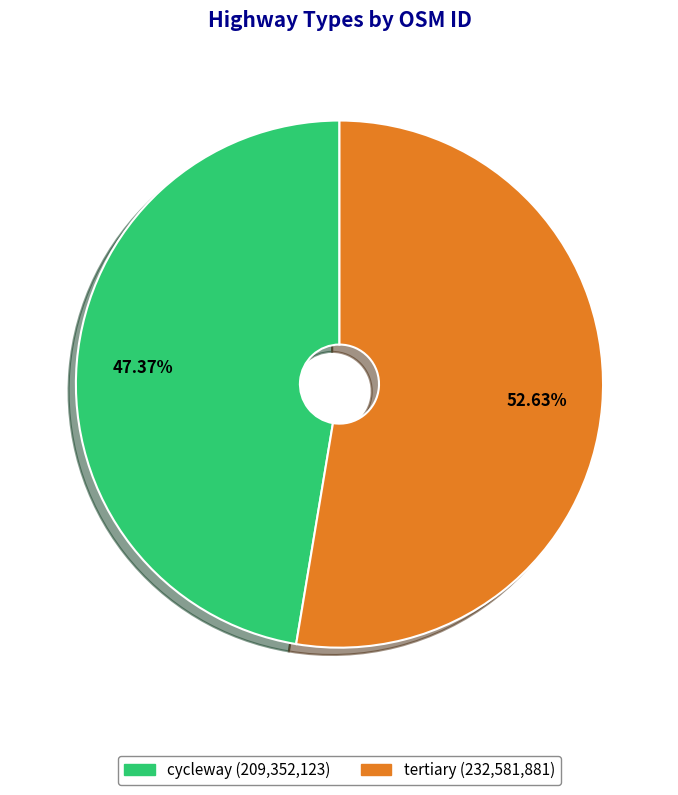

Does tertiary account for over 50% of the chart?

Yes